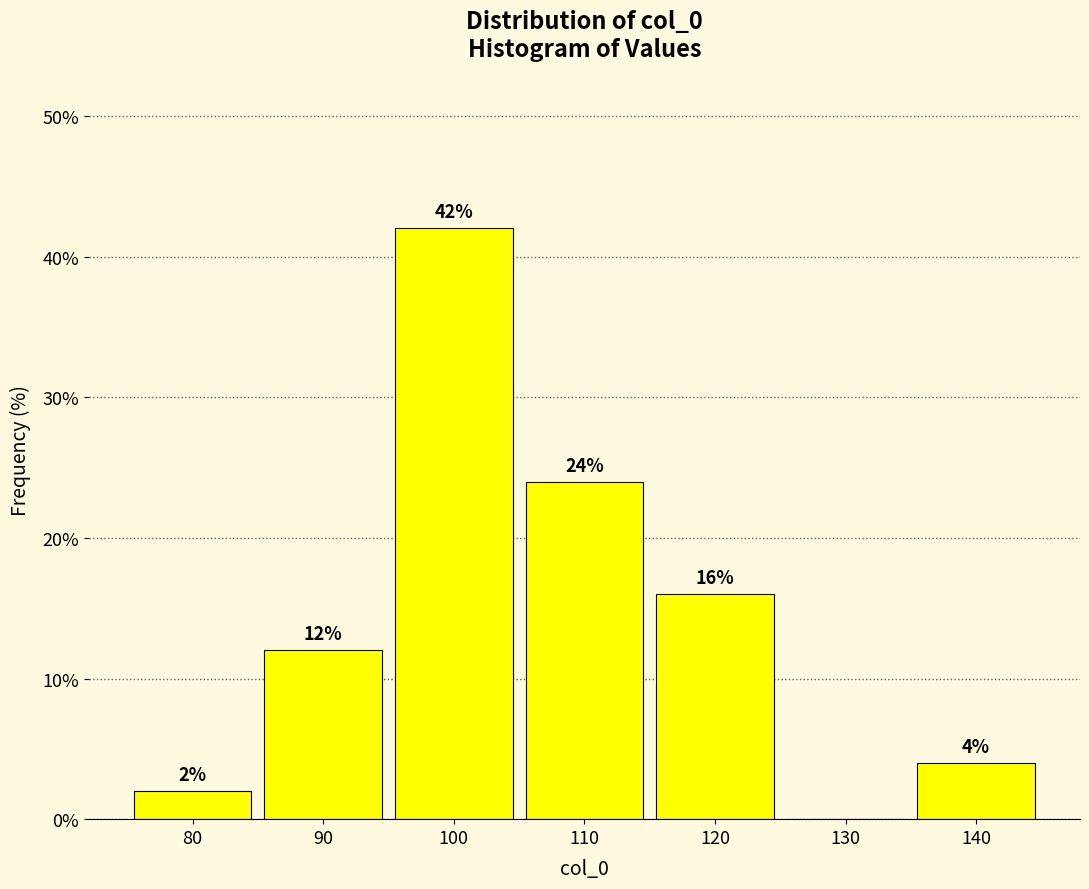

Reading left to right, transcribe all the data shown in this chart.

80=2	90=12	100=42	110=24	120=16	130=0	140=4